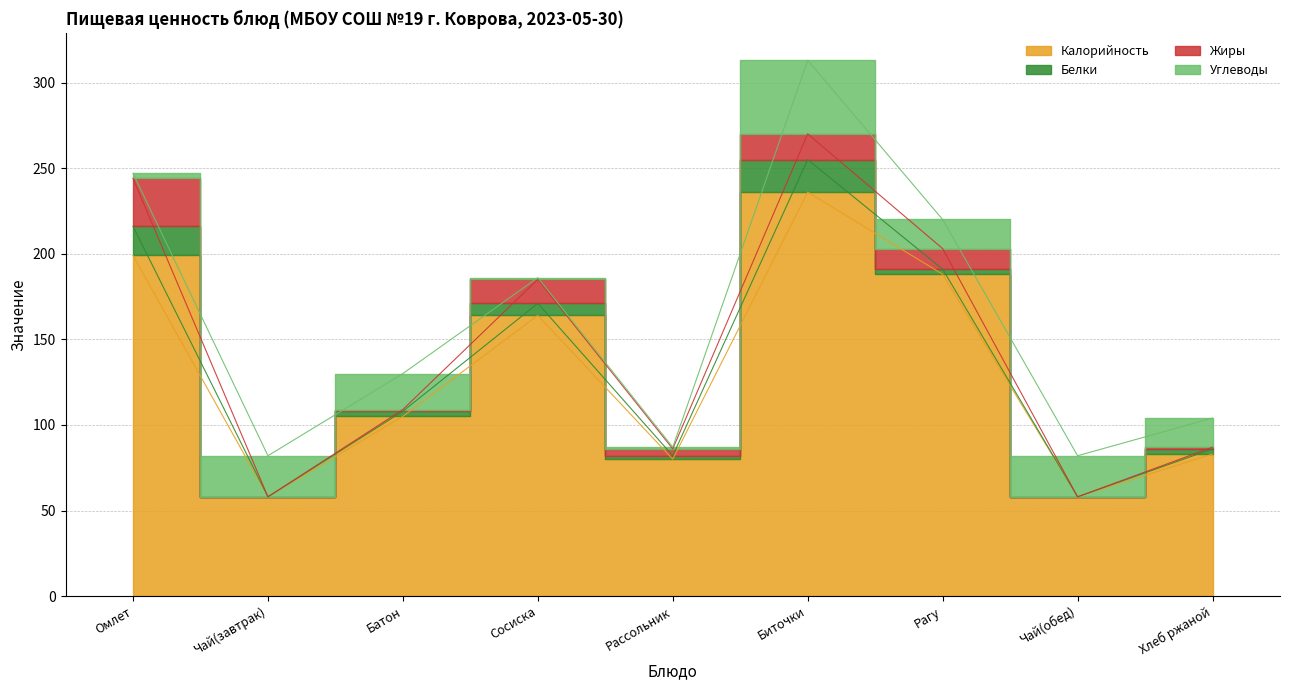

The value of Белки at Чай(обед) is 0. True or false?

True